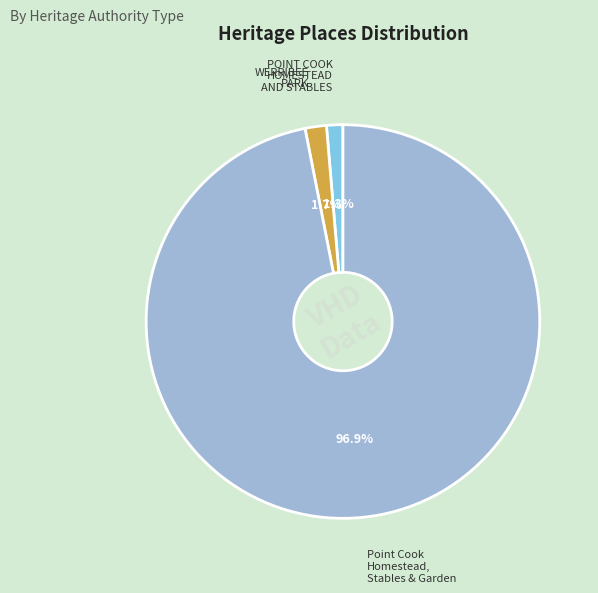

Rank the categories by value from lowest to highest.

POINT COOK HOMESTEAD AND STABLES, WERRIBEE PARK, Point Cook Homestead, Stables & Garden